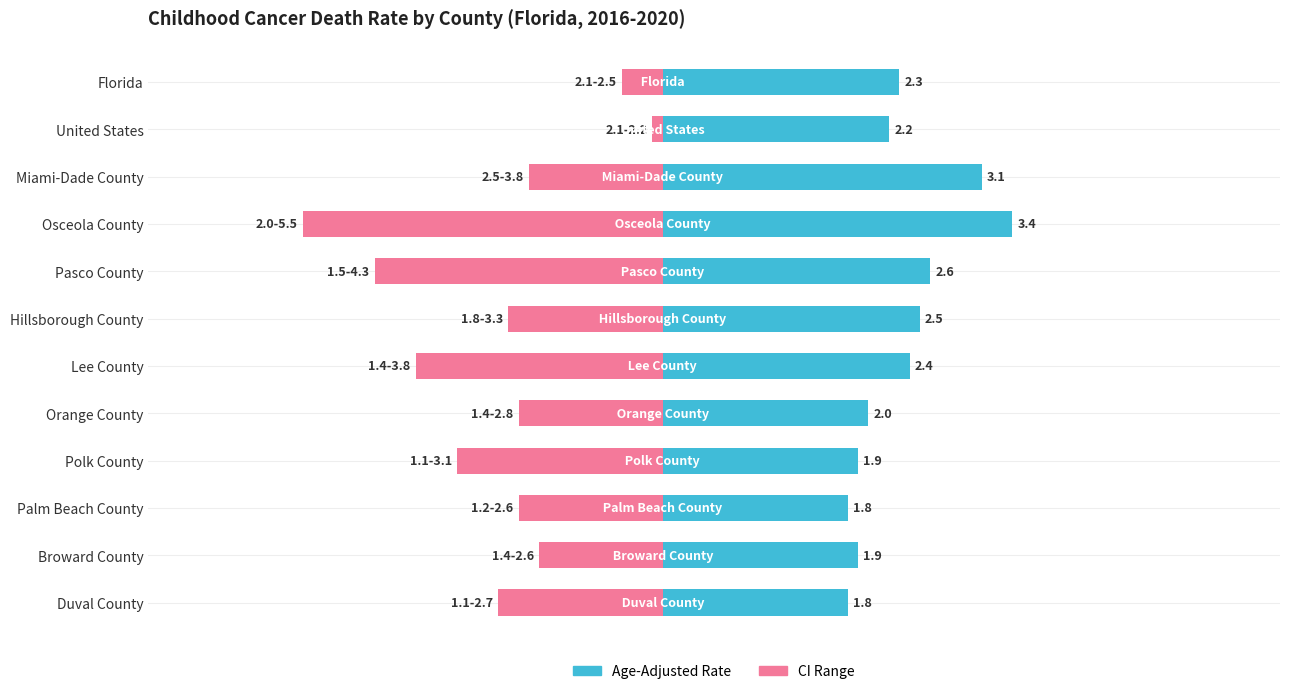

Is it true that CI Range (Upper - Lower) equals -0.9 at Orange County?

False